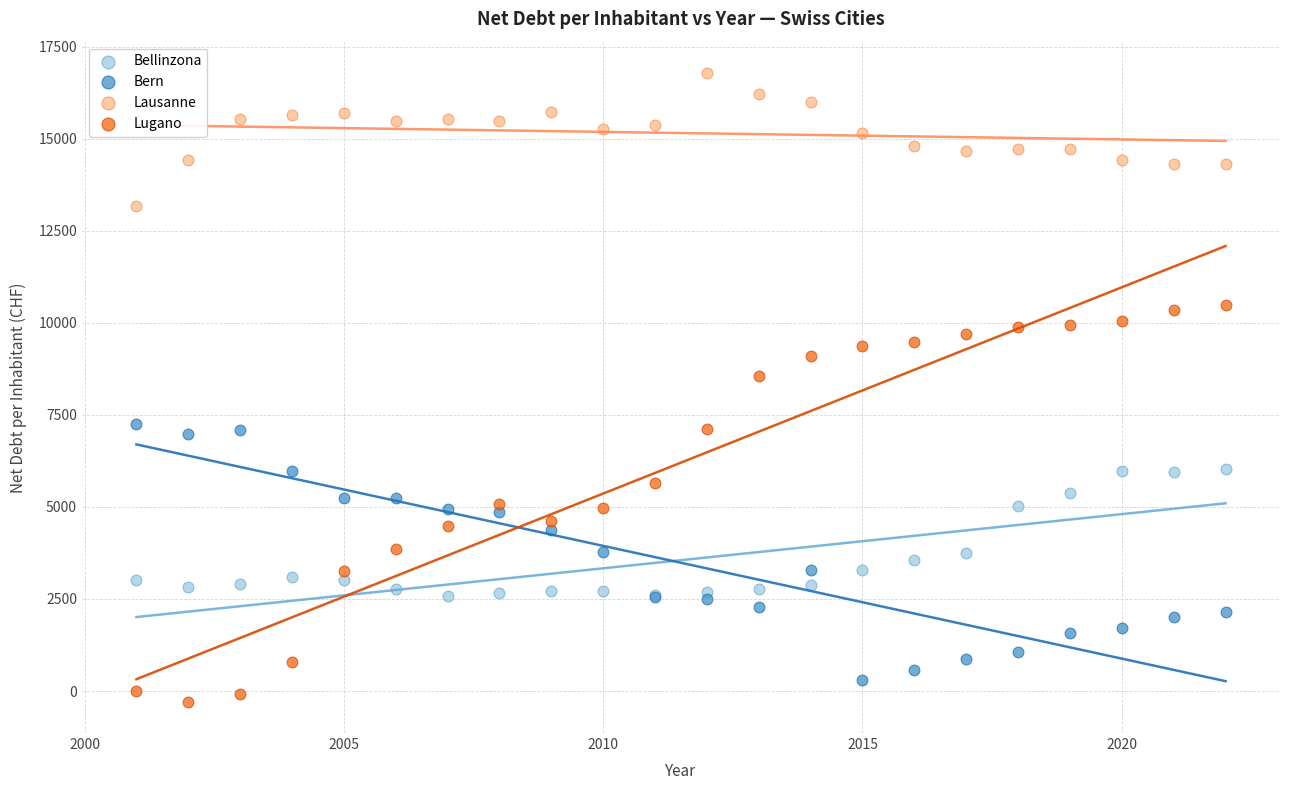

Which series has the widest spread of Y values?

Lugano